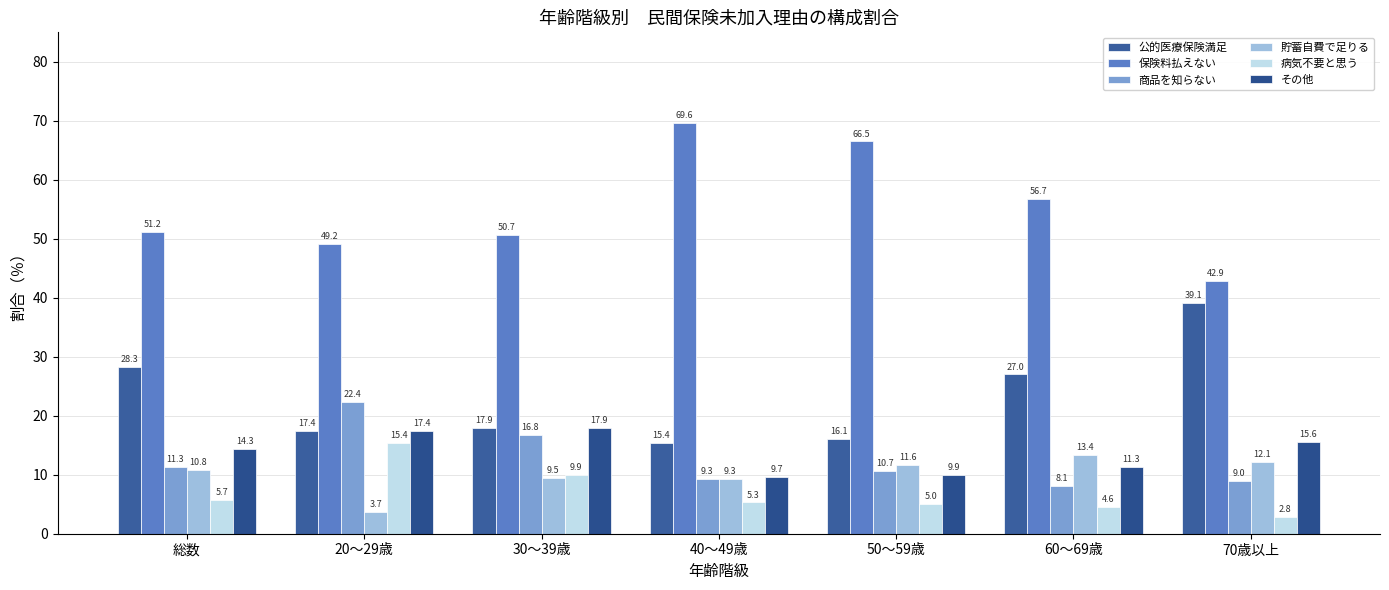

At which label does その他 reach its minimum?

40～49歳